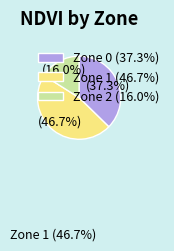

What is the ratio of the value at Zone 0 to the value at Zone 2?

2.3